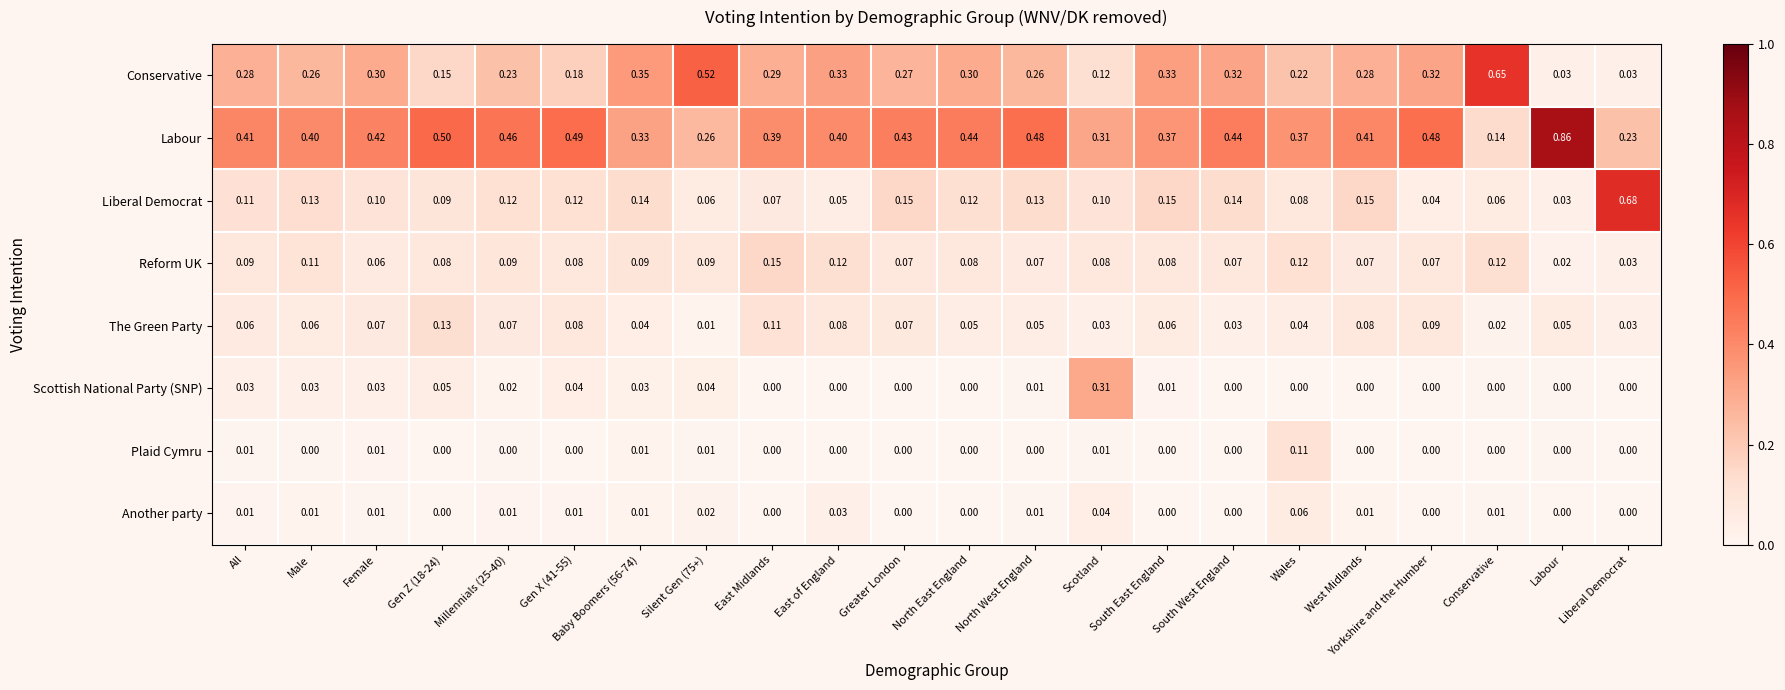

List the series in order of their peak value, lowest first.

Another party, Plaid Cymru, The Green Party, Reform UK, Scottish National Party (SNP), Conservative, Liberal Democrat, Labour